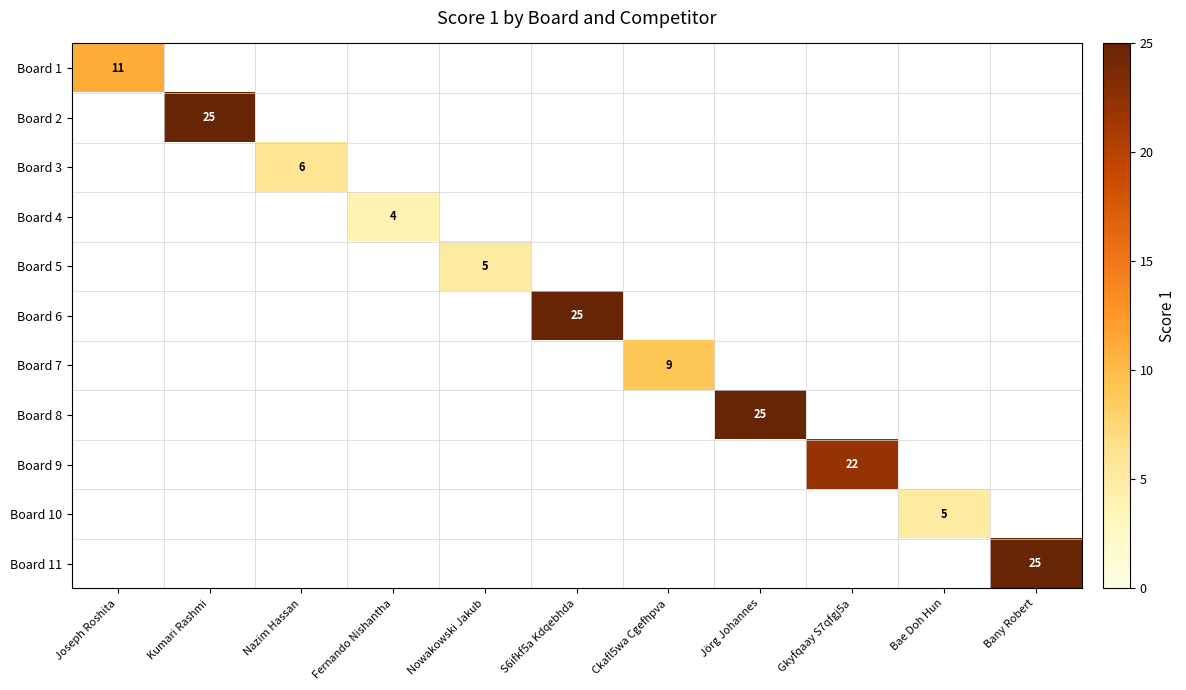

The value of Board 7 at Ckafl5wa Cgefhpva is 4. True or false?

False